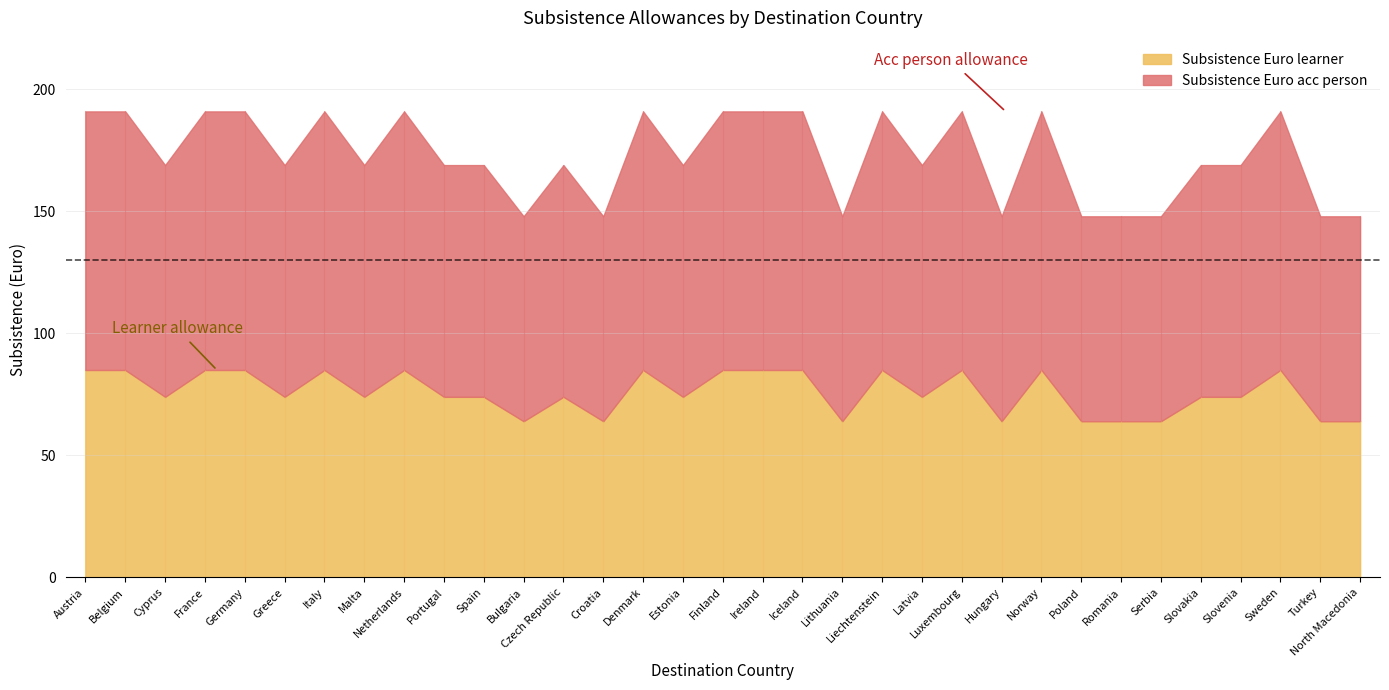

True or false: Subsistence Euro learner has a value of 88 at Bulgaria.

False